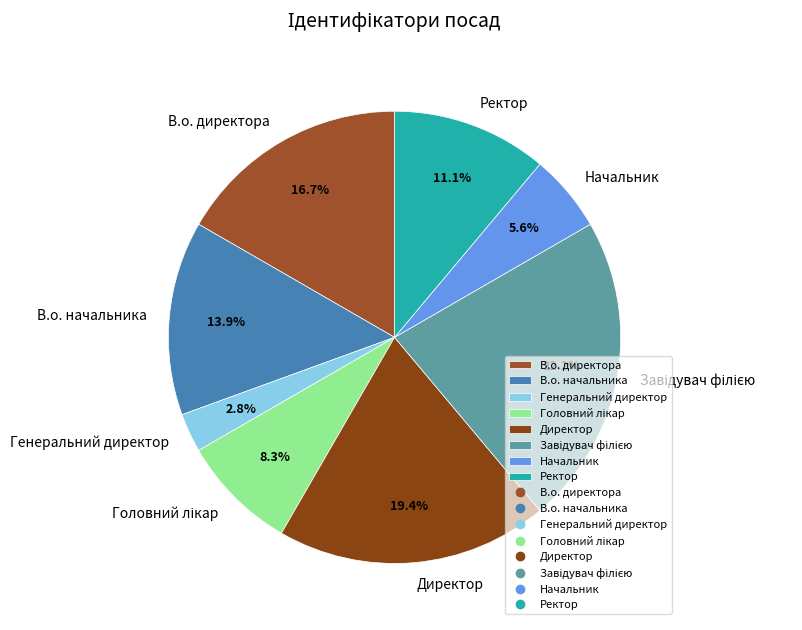

Approximately how many times larger is the value at Начальник compared to Директор?

0.3